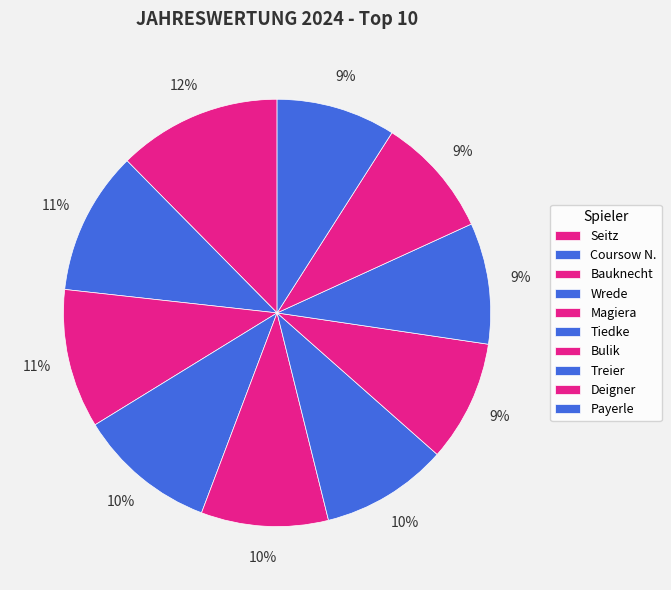

How many segments does this pie chart have?

10